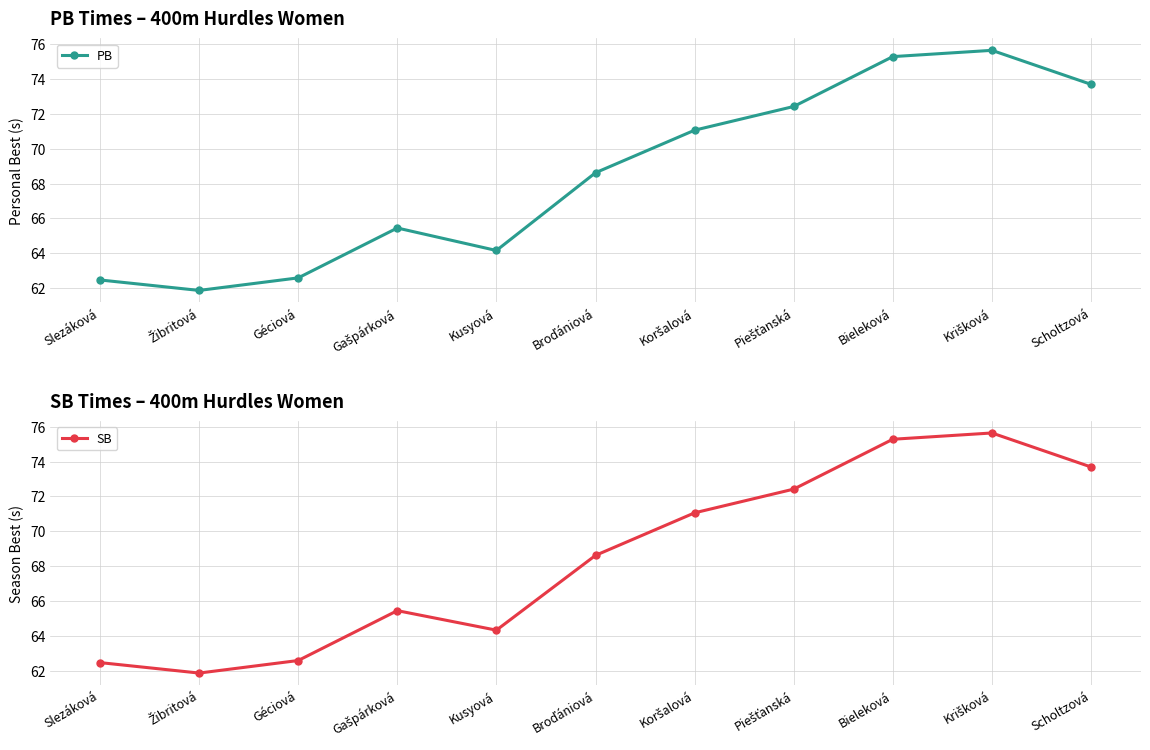

What is the highest value of the PB series?

75.6